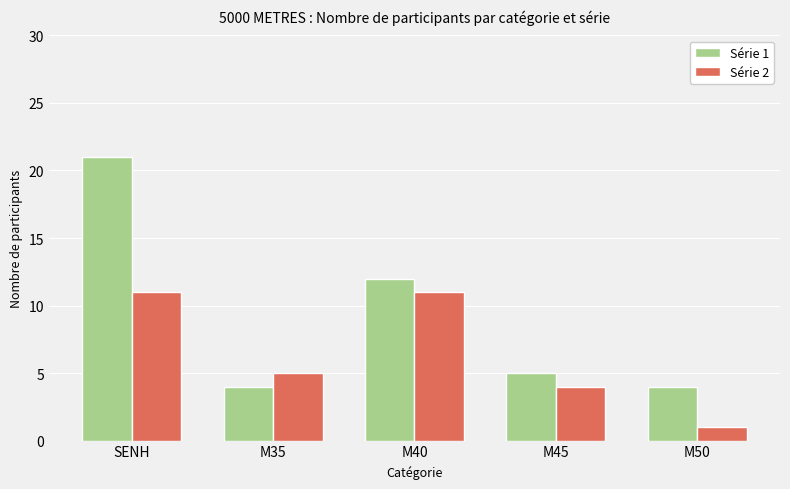

Reading left to right, what are all the values shown in this chart?

Série 1: 21	4	12	5	4
Série 2: 11	5	11	4	1